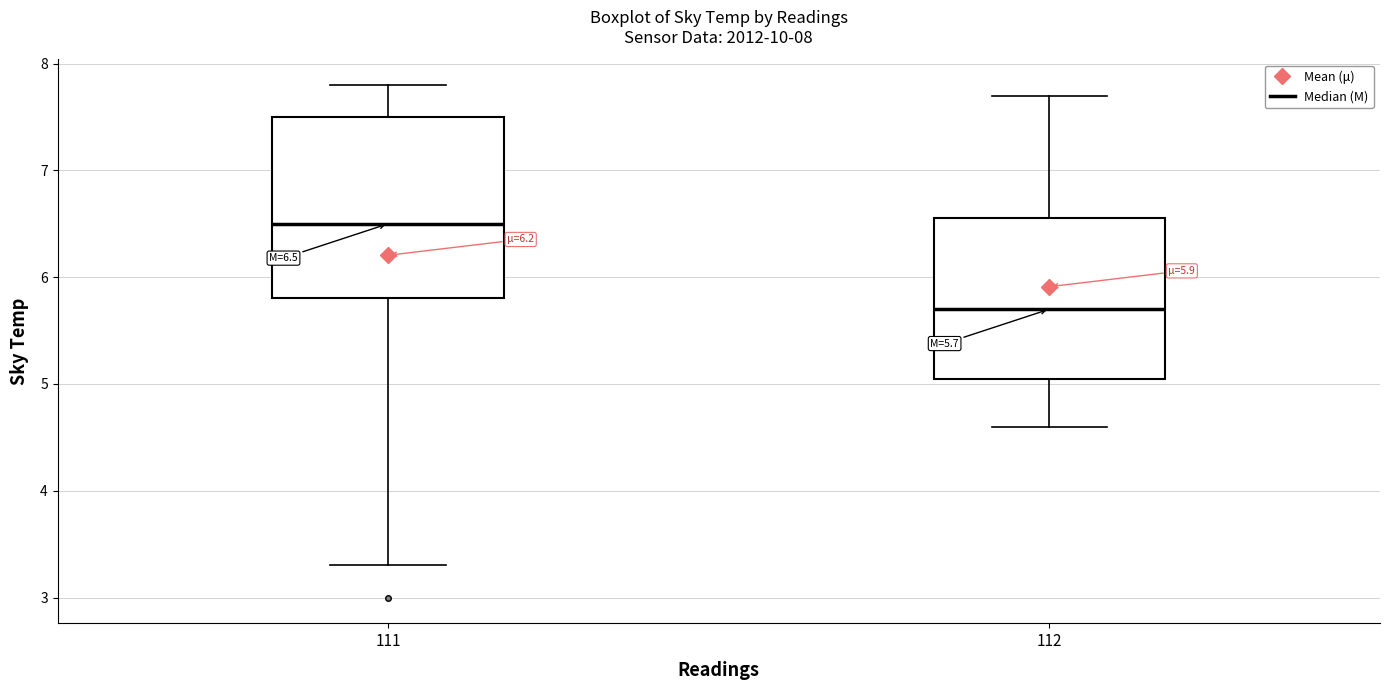

Which box has the highest median line?

111